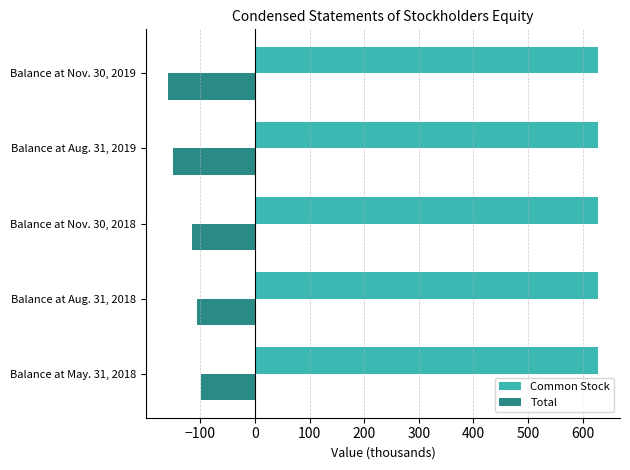

List the labels in order of Total value, smallest first.

Balance at Nov. 30, 2019, Balance at Aug. 31, 2019, Balance at Nov. 30, 2018, Balance at Aug. 31, 2018, Balance at May. 31, 2018